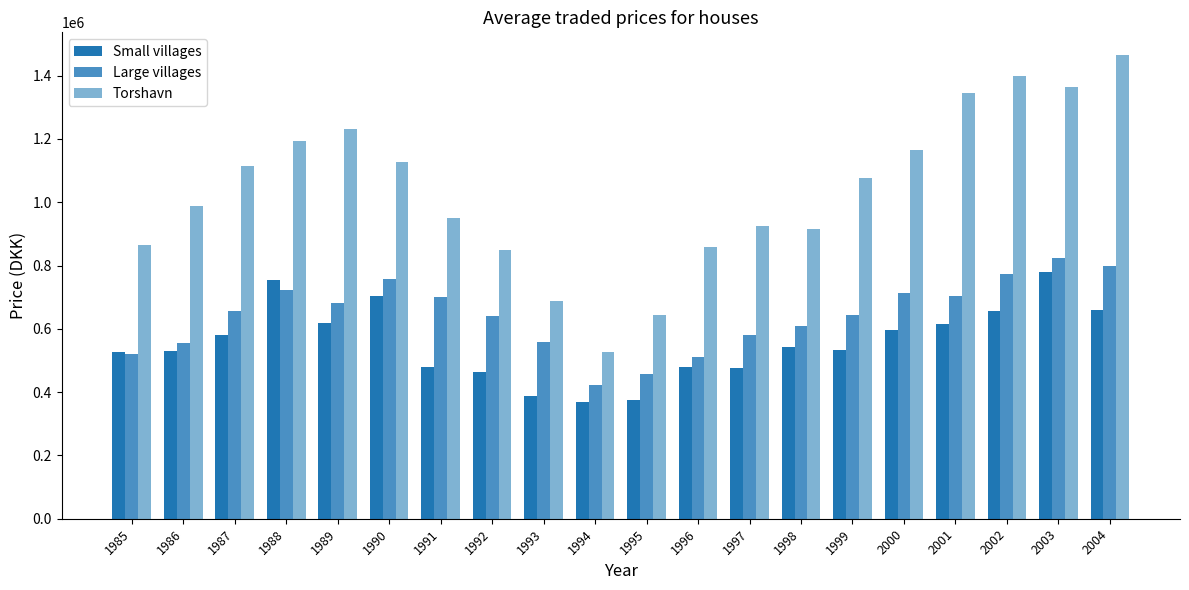

What is the value of the Small villages bar at the 6th from the left?

704299